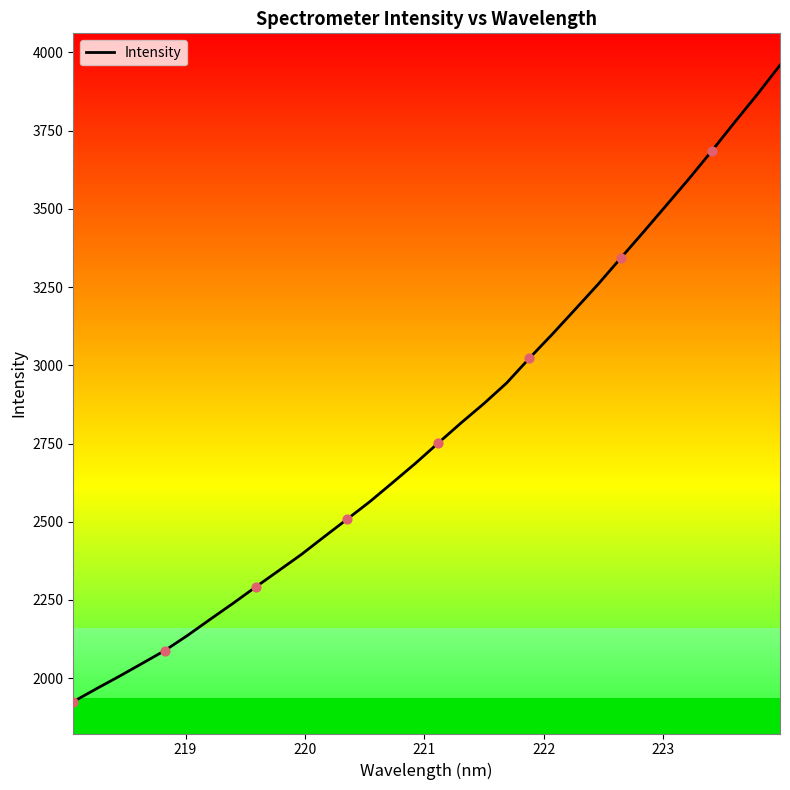

What is the difference between the maximum and minimum values?

2034.3